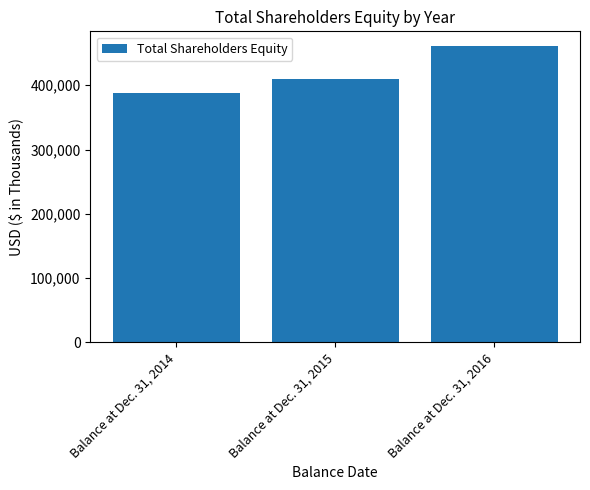

Reading left to right, transcribe all the data shown in this chart.

Balance at Dec. 31, 2014=387229	Balance at Dec. 31, 2015=410086	Balance at Dec. 31, 2016=460880